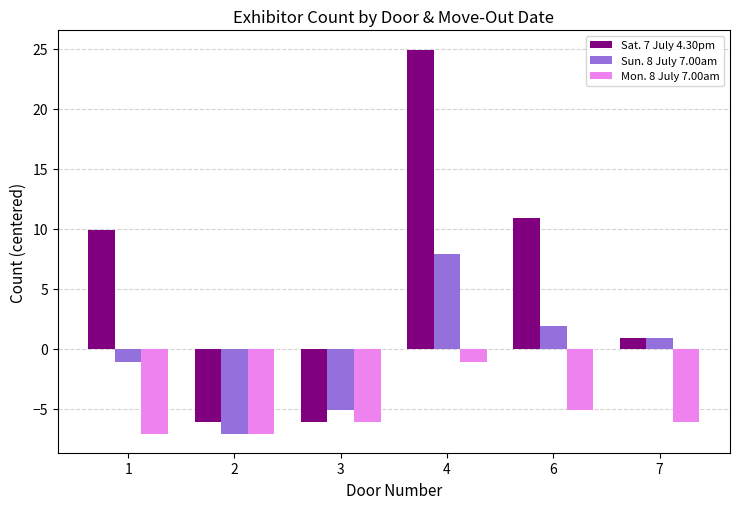

Where is Sat. 7 July 4.30pm nearest to the value 9?

1